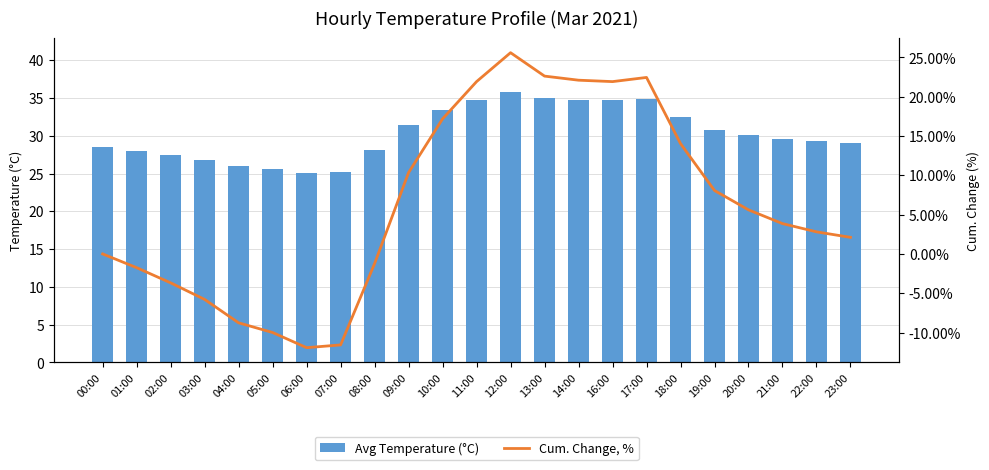

What is the minimum value shown in the chart?

-11.9